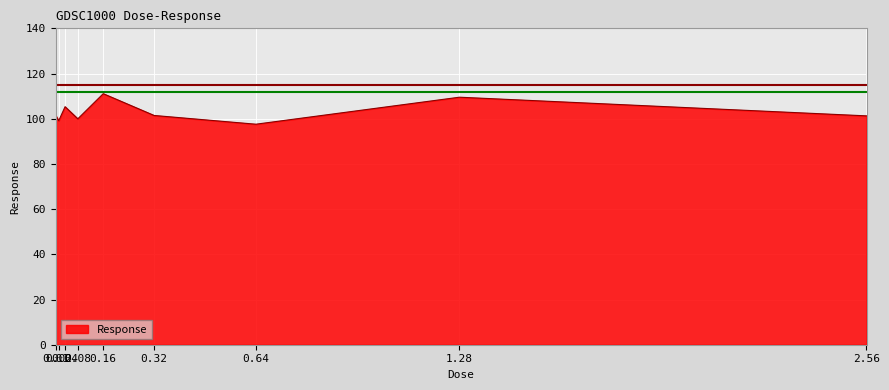

How many lines are shown in the chart?

1